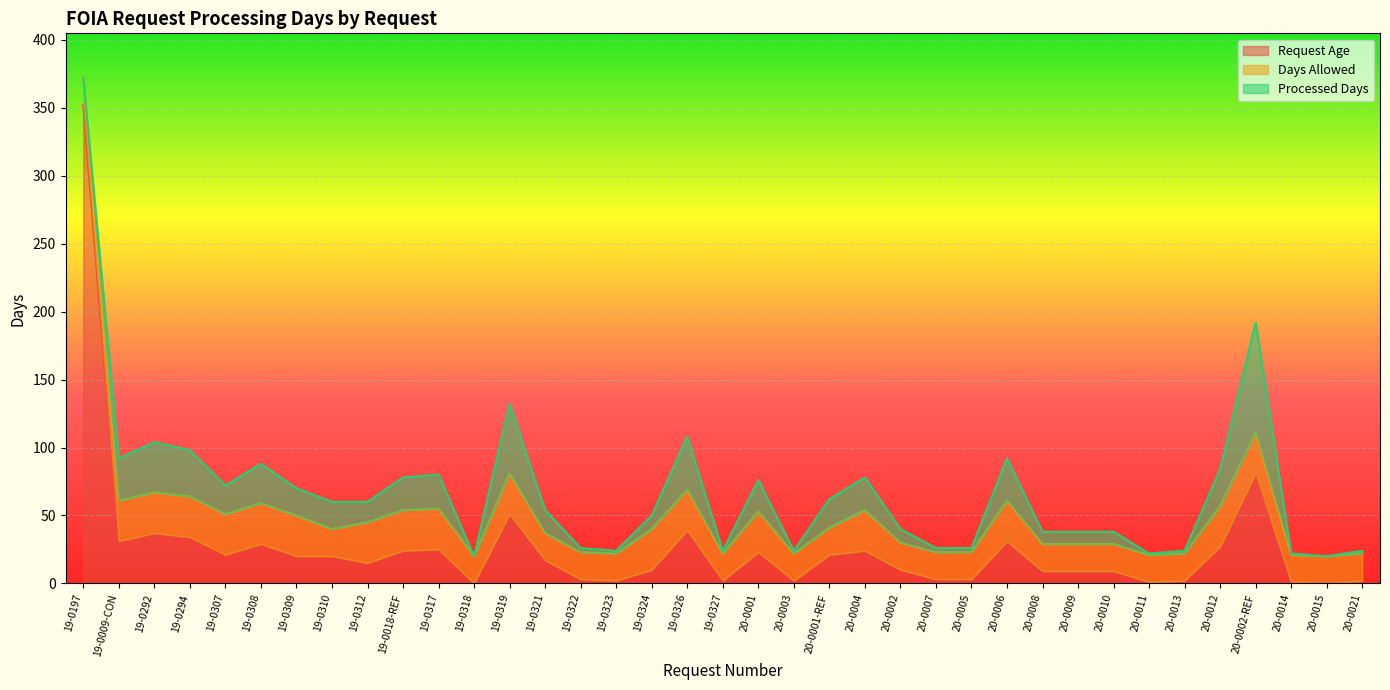

Which has a higher value, 20-0011 or 19-0322?

19-0322